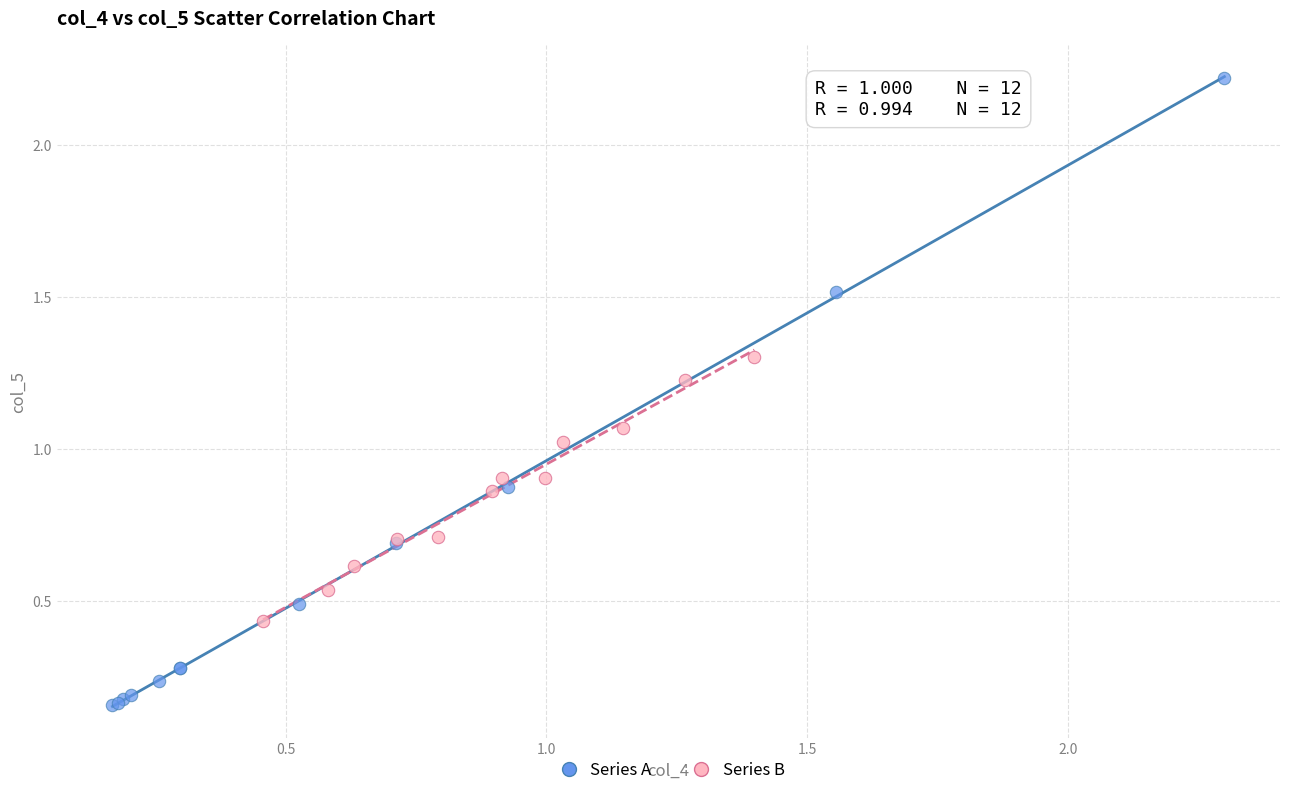

Which series has the largest Y range (max minus min)?

Series A